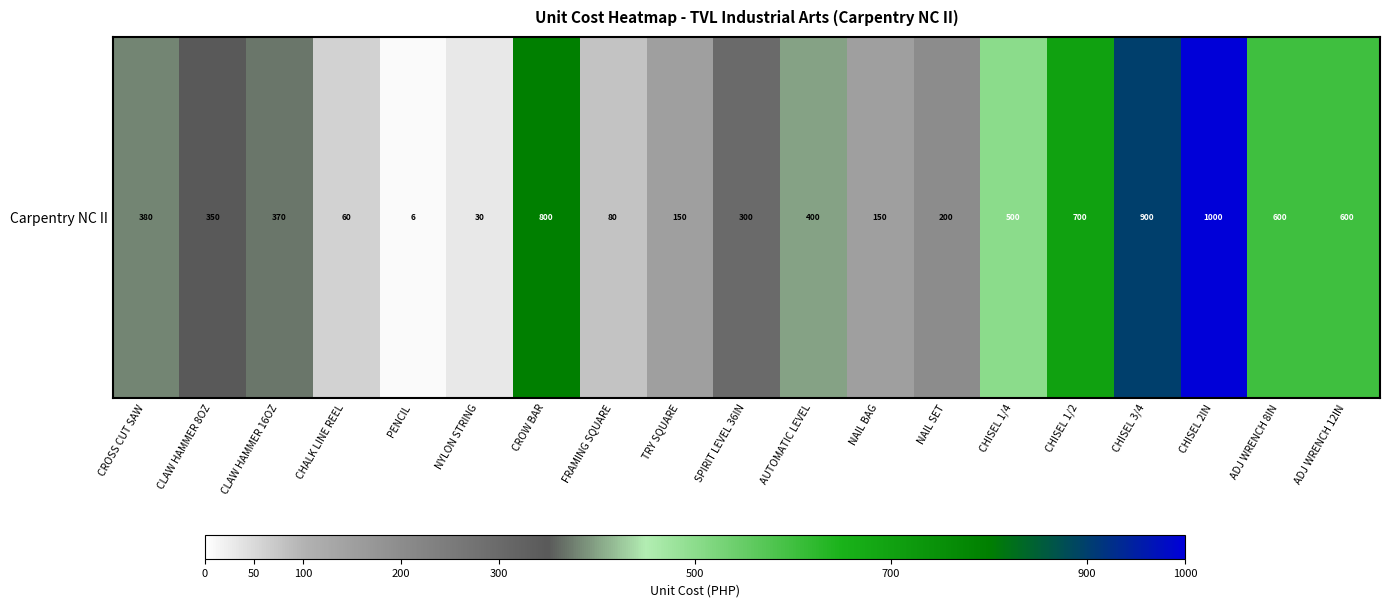

Is it true that the value at CHISEL 1/2 is 1100.8?

False